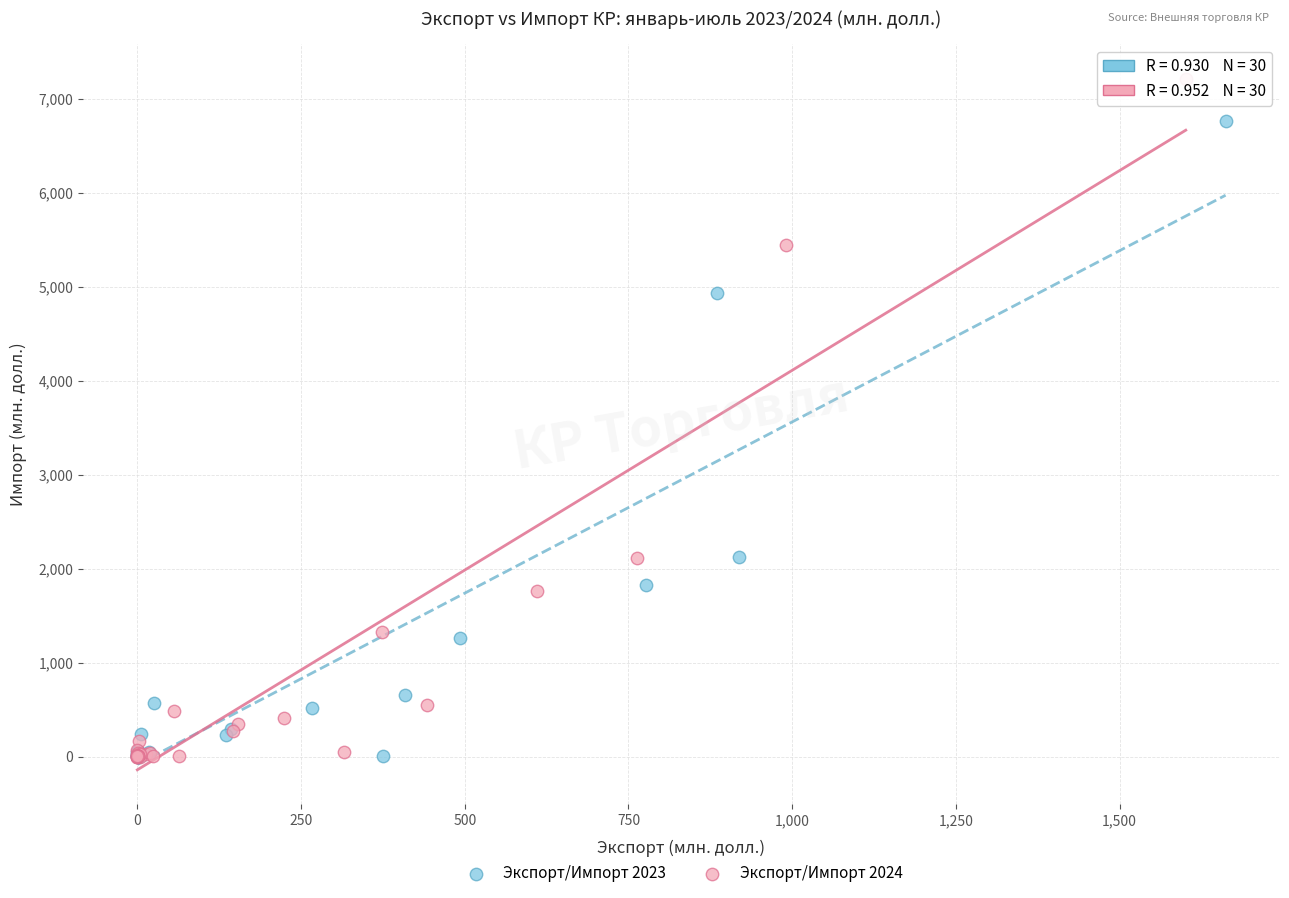

Which series has the widest spread of Y values?

Экспорт/Импорт 2024